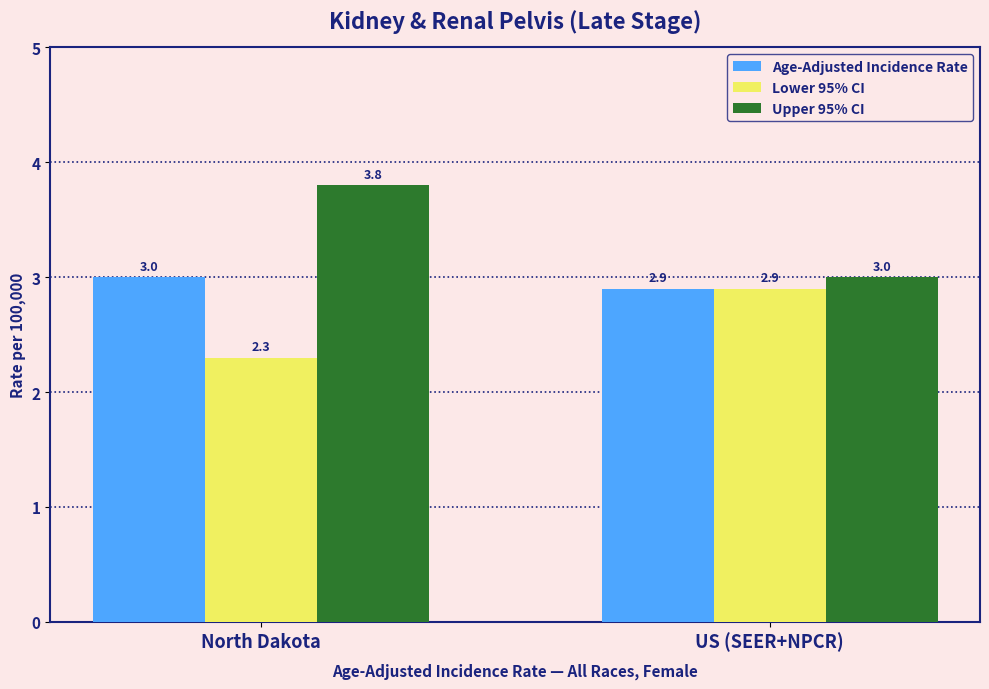

True or false: Lower 95% CI has a value of 2.9 at US (SEER+NPCR).

True